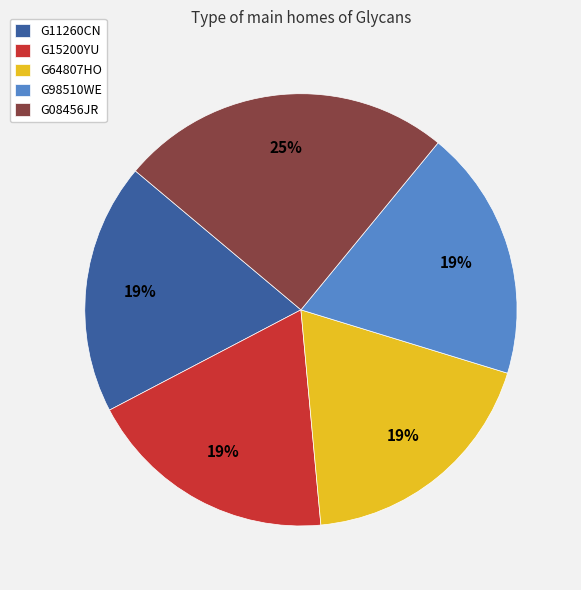

What percentage is the G11260CN slice, to the nearest percent?

19%